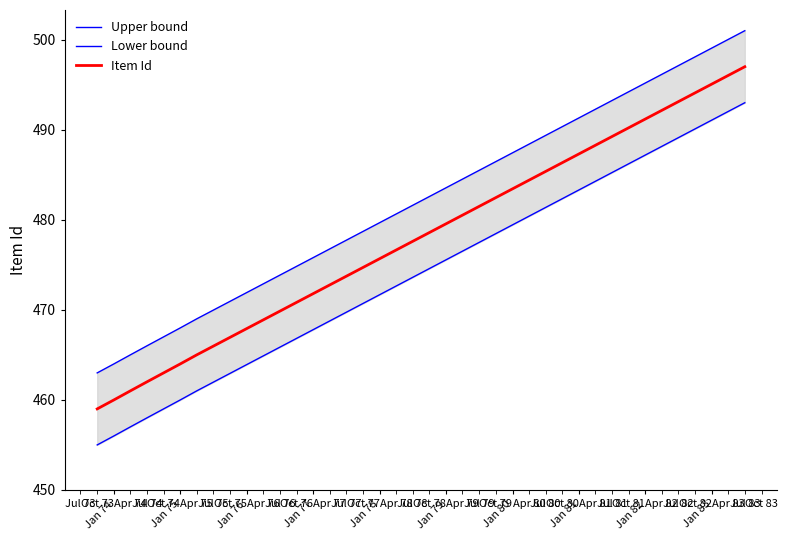

What is the lowest value of the Item Id series?

459